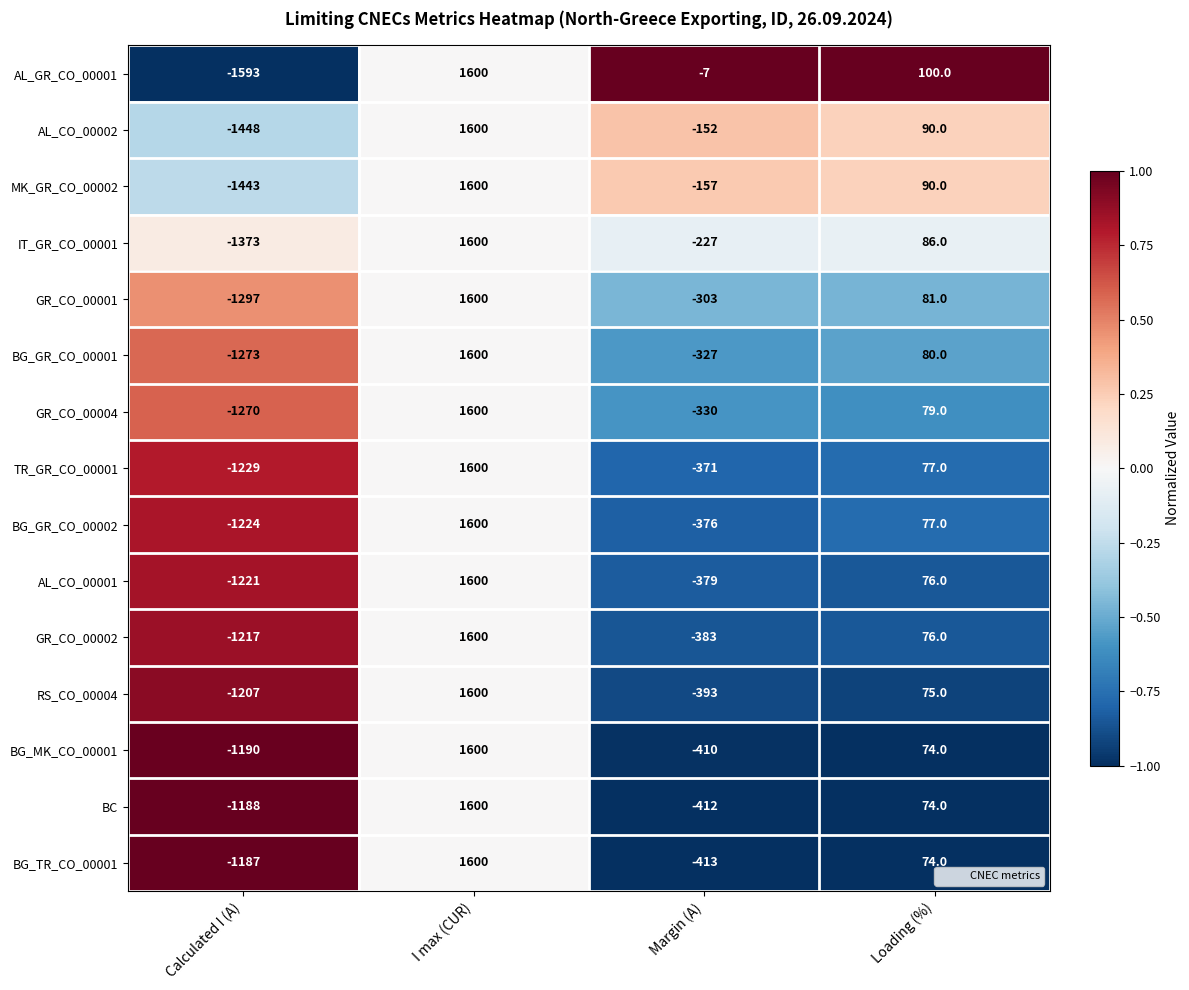

What is the smallest value displayed?

-1593